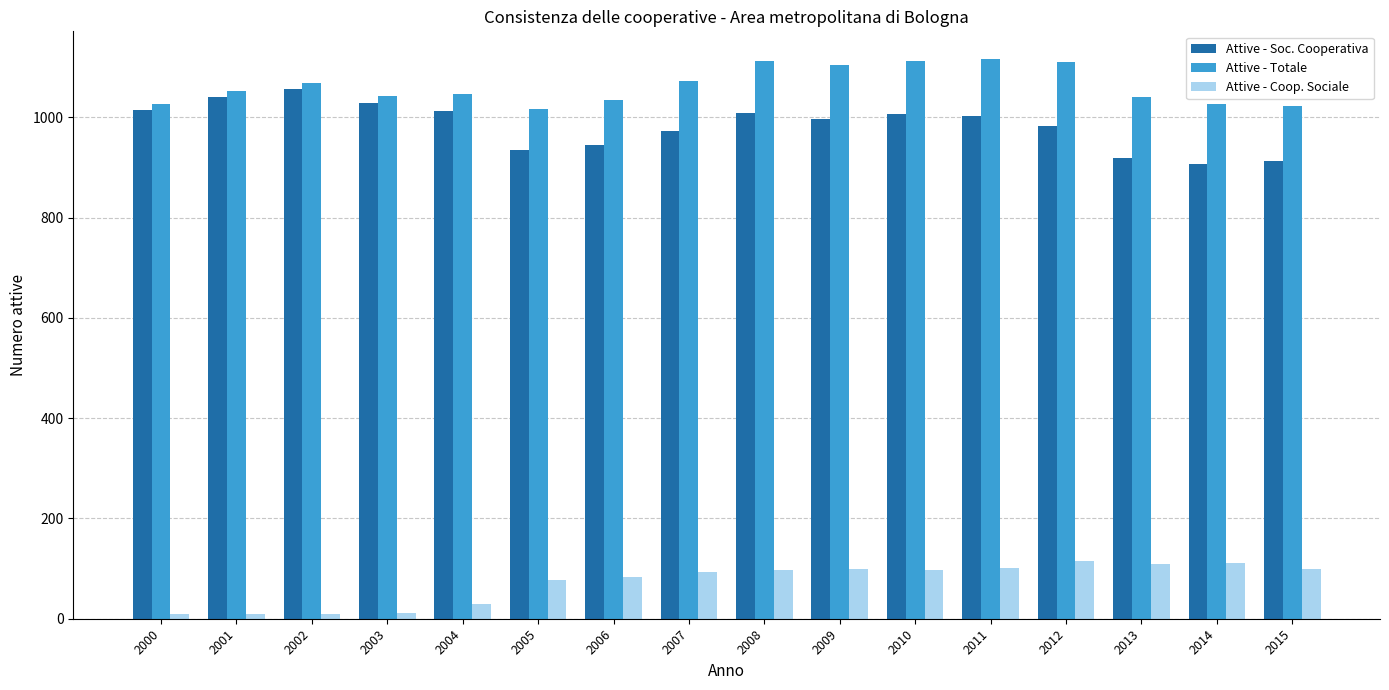

List the series in order of their peak value, lowest first.

Attive - Coop. Sociale, Attive - Soc. Cooperativa, Attive - Totale